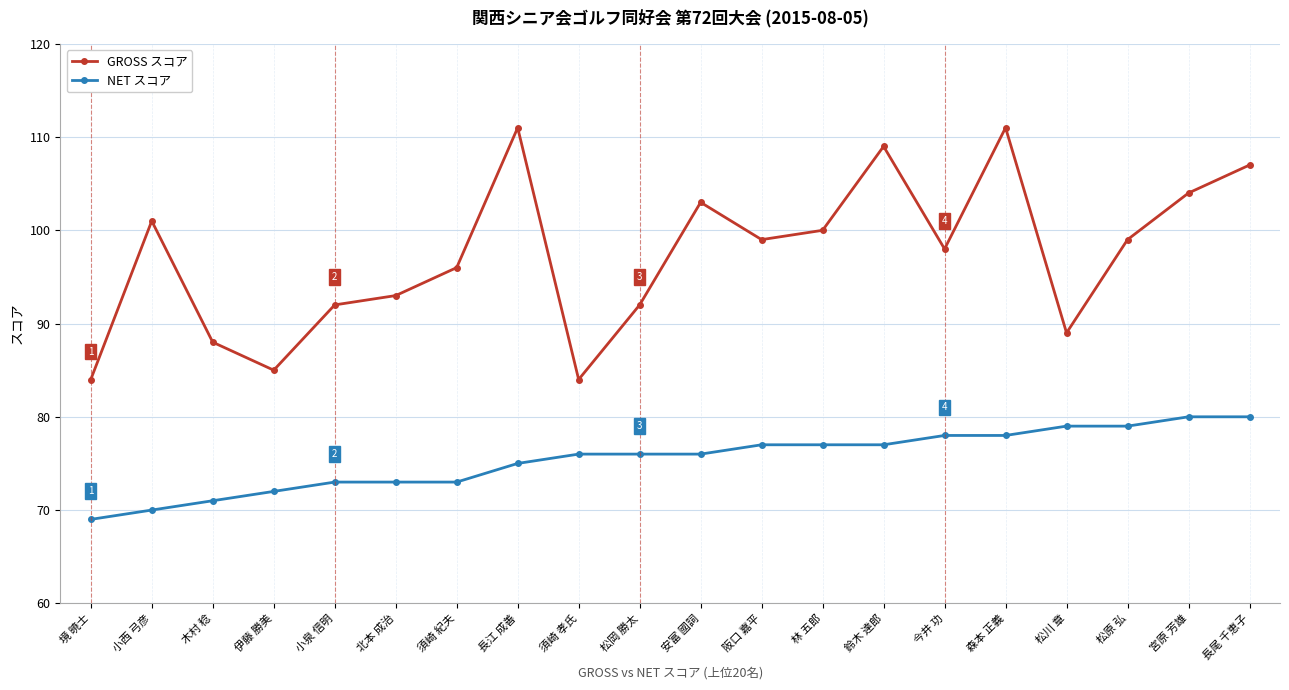

How many data points in GROSS スコア are less than 99?

10